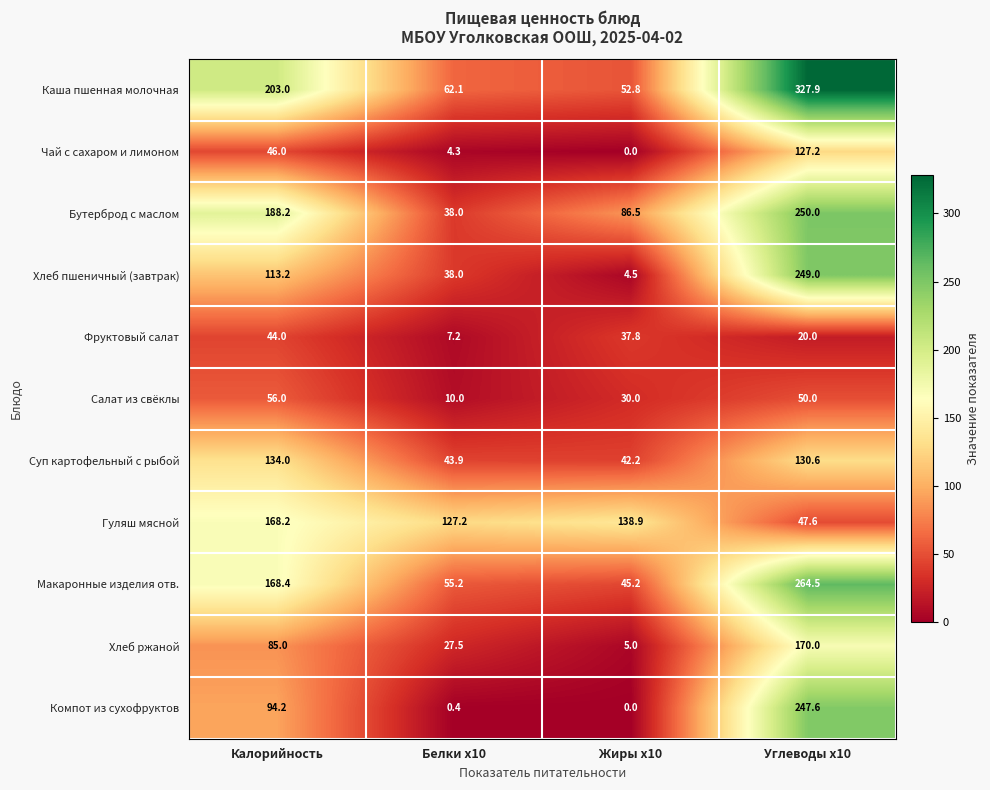

Which category has the highest value in the Бутерброд с маслом series?

Углеводы x10